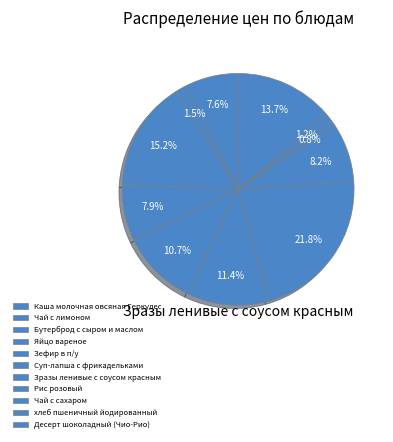

What is the largest slice in the pie chart?

Зразы ленивые с соусом красным